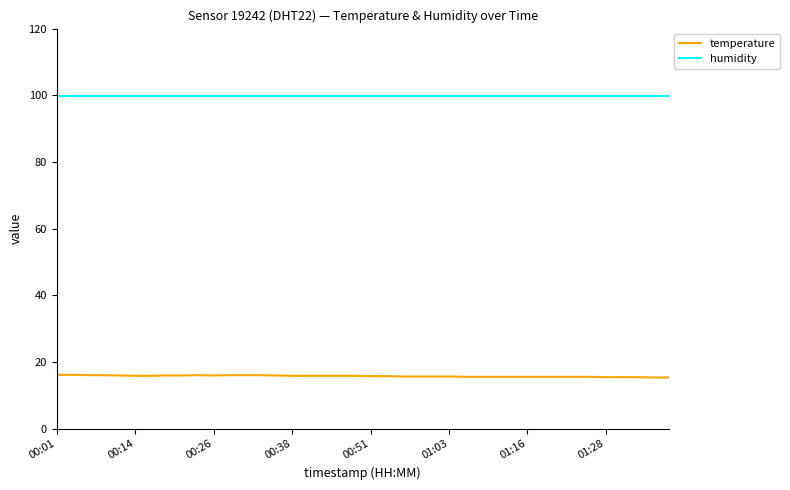

True or false: humidity and temperature cross at least once.

False